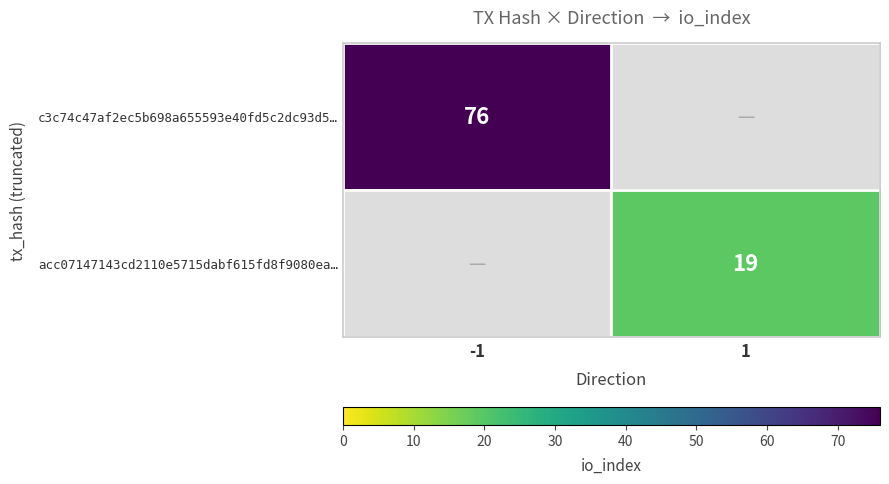

The value of acc07147143cd2110e5715dabf615fd8f9080ea… at 1 is 8. True or false?

False